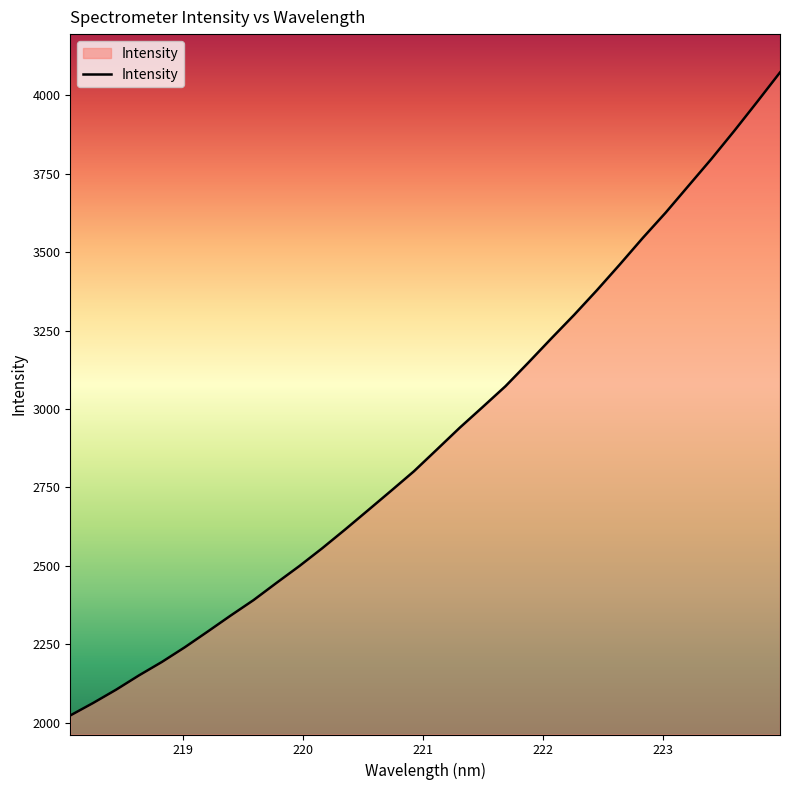

What is the smallest value displayed?

2022.9